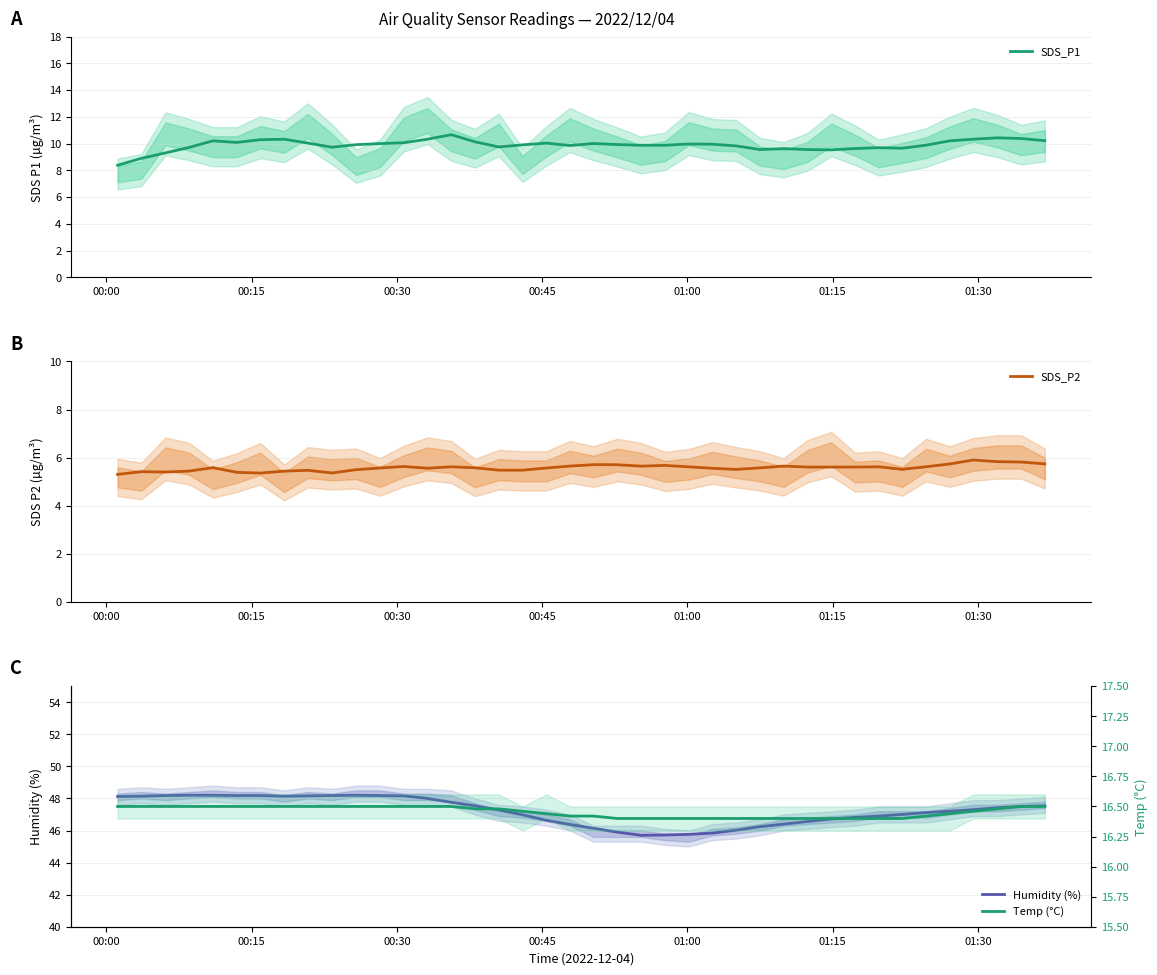

Reading left to right, extract all data points from this chart.

SDS_P1: 8.4	8.9	9.3	9.7	10.2	10.1	10.3	10.3	10.0	9.7	9.9	10.0	10.1	10.3	10.7	10.1	9.8	9.9	10.0	9.9	10.0	9.9	9.9	9.9	10.0	10.0	9.8	9.6	9.6	9.6	9.5	9.6	9.7	9.7	9.9	10.2	10.3	10.4	10.4	10.2
SDS_P2: 5.3	5.4	5.4	5.4	5.6	5.4	5.4	5.4	5.5	5.4	5.5	5.6	5.6	5.6	5.6	5.6	5.5	5.5	5.6	5.7	5.7	5.7	5.6	5.7	5.6	5.6	5.5	5.6	5.7	5.6	5.6	5.6	5.6	5.5	5.6	5.7	5.9	5.8	5.8	5.7
Humidity (%): 48.1	48.1	48.2	48.2	48.2	48.2	48.2	48.1	48.2	48.2	48.2	48.2	48.2	48.0	47.8	47.5	47.3	47.0	46.6	46.4	46.1	45.9	45.7	45.7	45.8	45.8	46.0	46.2	46.4	46.6	46.7	46.8	46.9	47.0	47.1	47.2	47.3	47.4	47.5	47.5
Temp (°C): 16.5	16.5	16.5	16.5	16.5	16.5	16.5	16.5	16.5	16.5	16.5	16.5	16.5	16.5	16.5	16.5	16.5	16.5	16.4	16.4	16.4	16.4	16.4	16.4	16.4	16.4	16.4	16.4	16.4	16.4	16.4	16.4	16.4	16.4	16.4	16.4	16.5	16.5	16.5	16.5